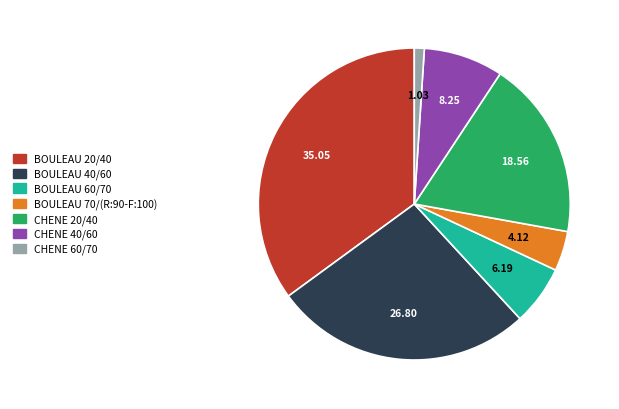

Rank the categories by value from highest to lowest.

BOULEAU 20/40, BOULEAU 40/60, CHENE 20/40, CHENE 40/60, BOULEAU 60/70, BOULEAU 70/(R:90-F:100), CHENE 60/70